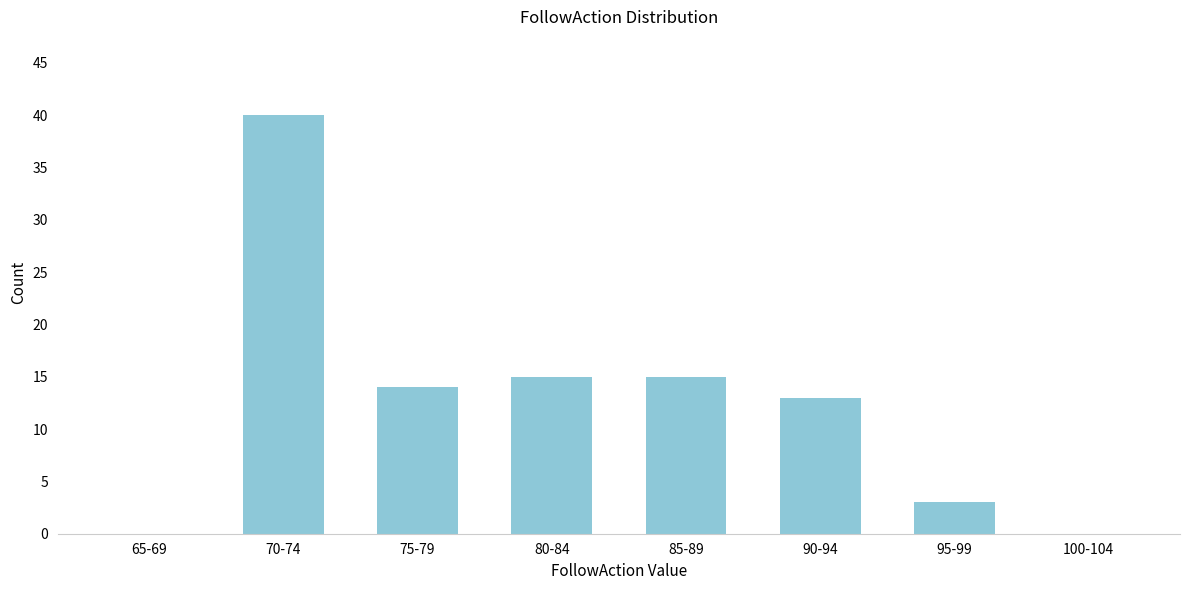

Reading left to right, what are all the values shown in this chart?

65-69=0	70-74=40	75-79=14	80-84=15	85-89=15	90-94=13	95-99=3	100-104=0